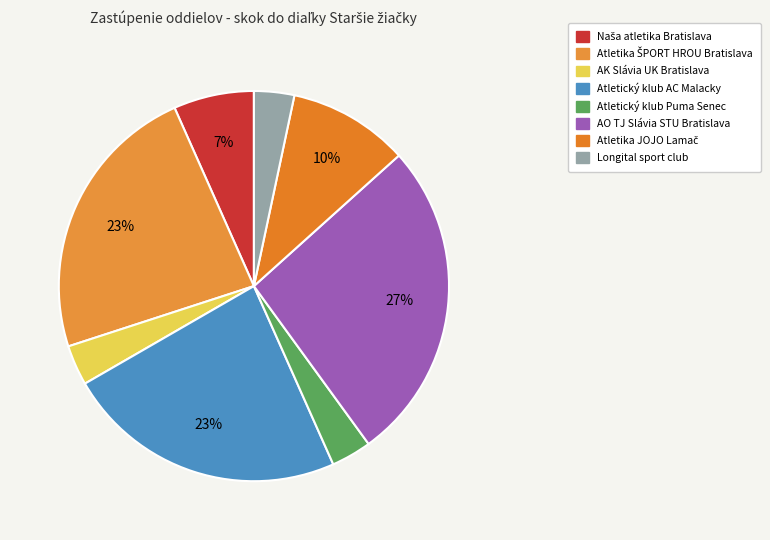

To the nearest percent, what is the difference between the Atletický klub AC Malacky and Atletika JOJO Lamač slice percentages?

13%